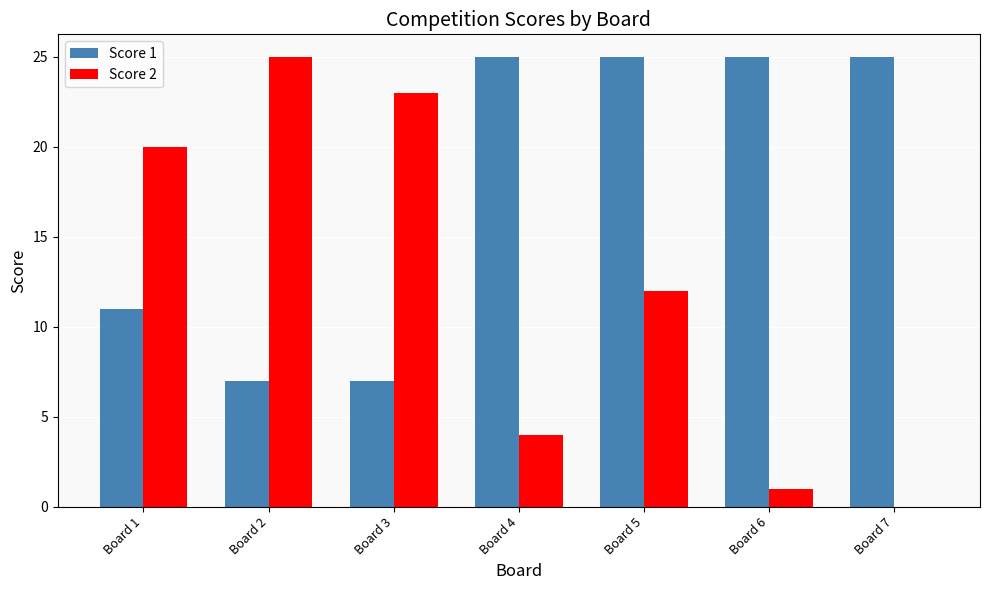

Is the value of Score 2 at Board 2 greater than the value of Score 1 at Board 2?

Yes